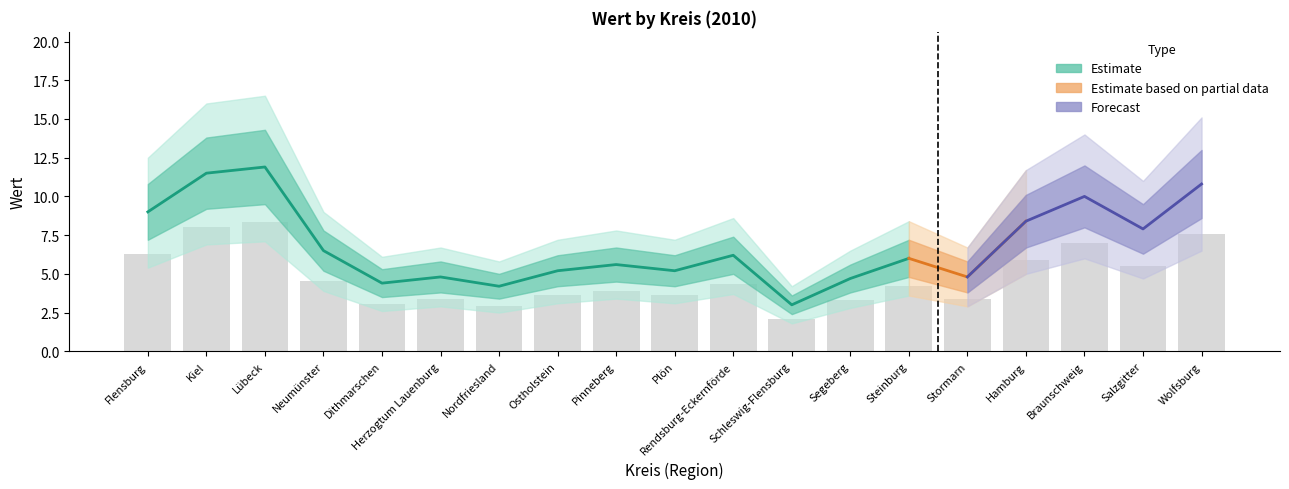

What position from the left is Neumünster?

4